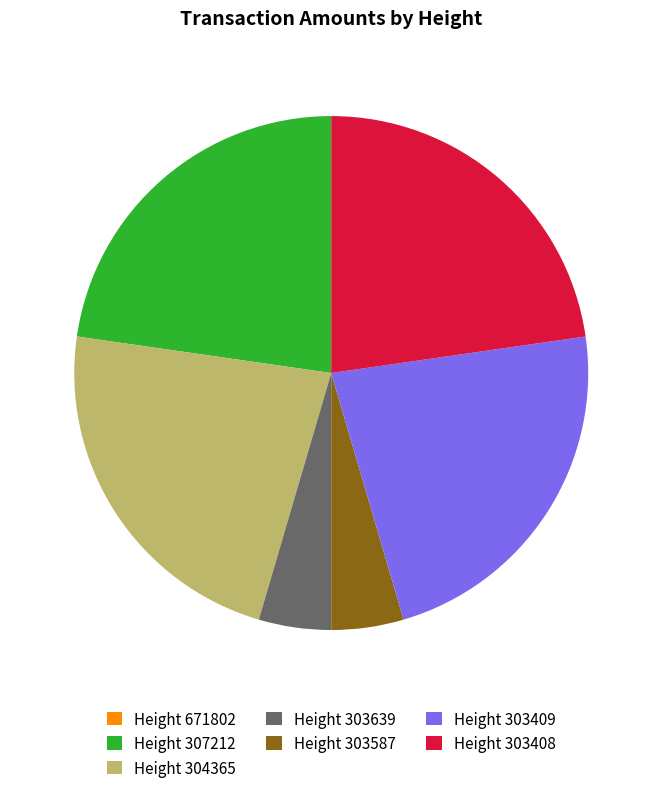

Is there a majority slice in this chart?

No